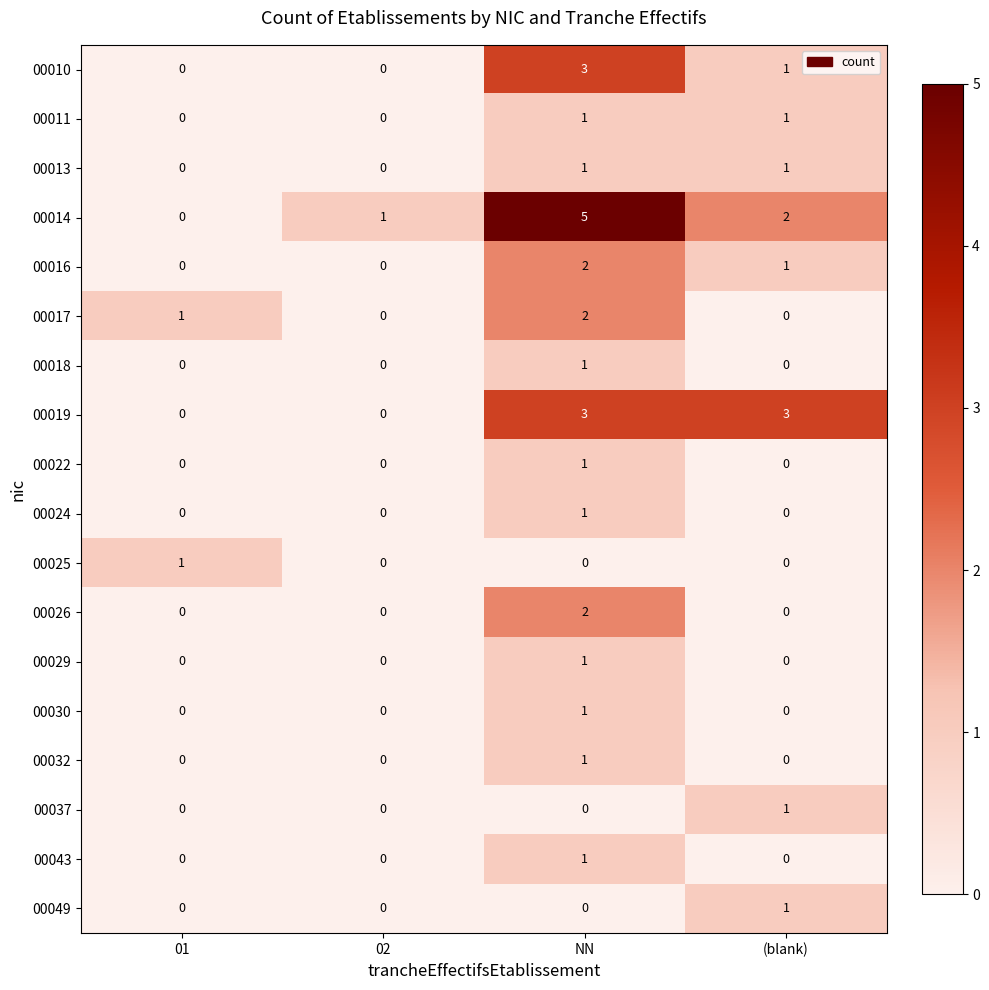

The 00010 series shows 1 at 02. True or false?

False